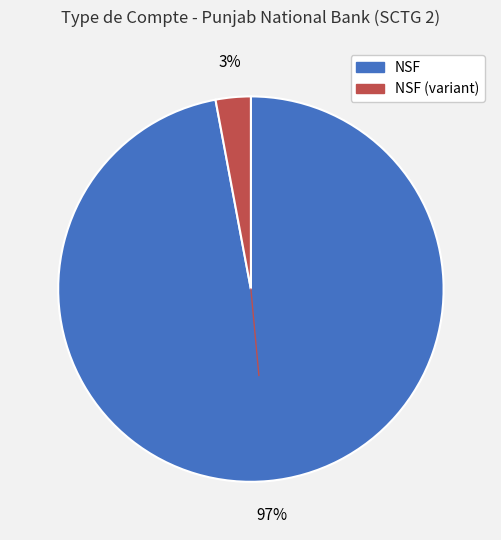

To the nearest percent, what is the average slice percentage?

50%